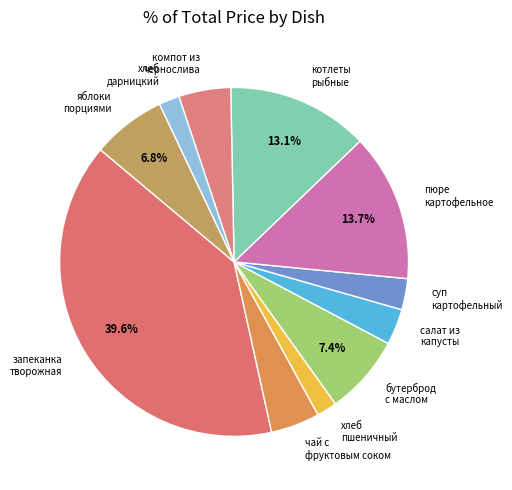

Approximately how many times larger is the value at яблоки порциями compared to хлеб дарницкий?

3.6